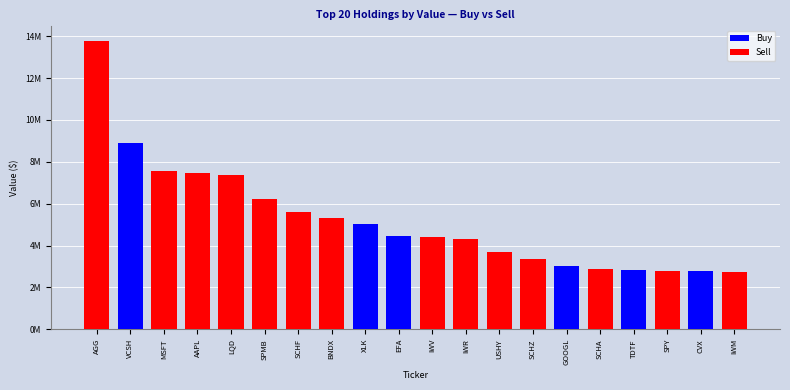

What is the difference between the second highest and minimum values in the Buy series?

5019000